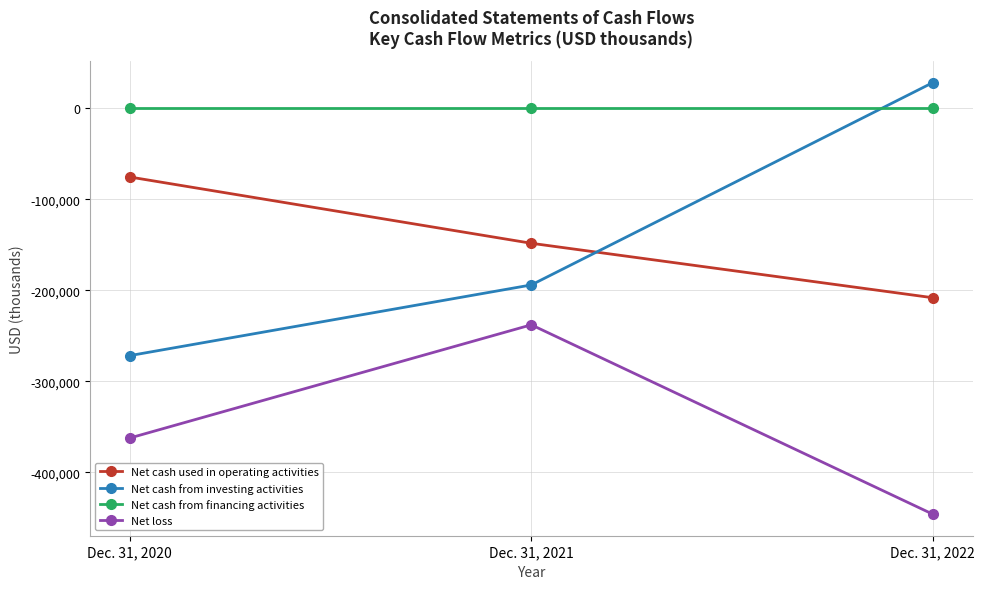

At which label is Net cash from investing activities closest to -121904?

Dec. 31, 2021